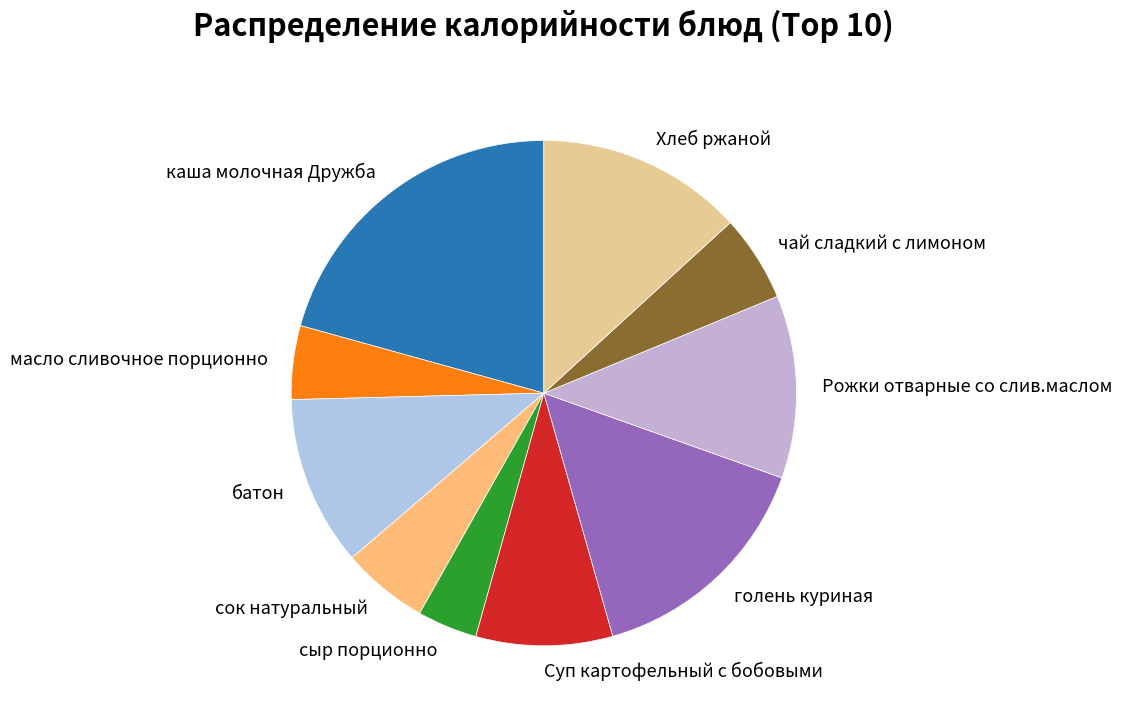

What is the smallest slice in the pie chart?

сыр порционно